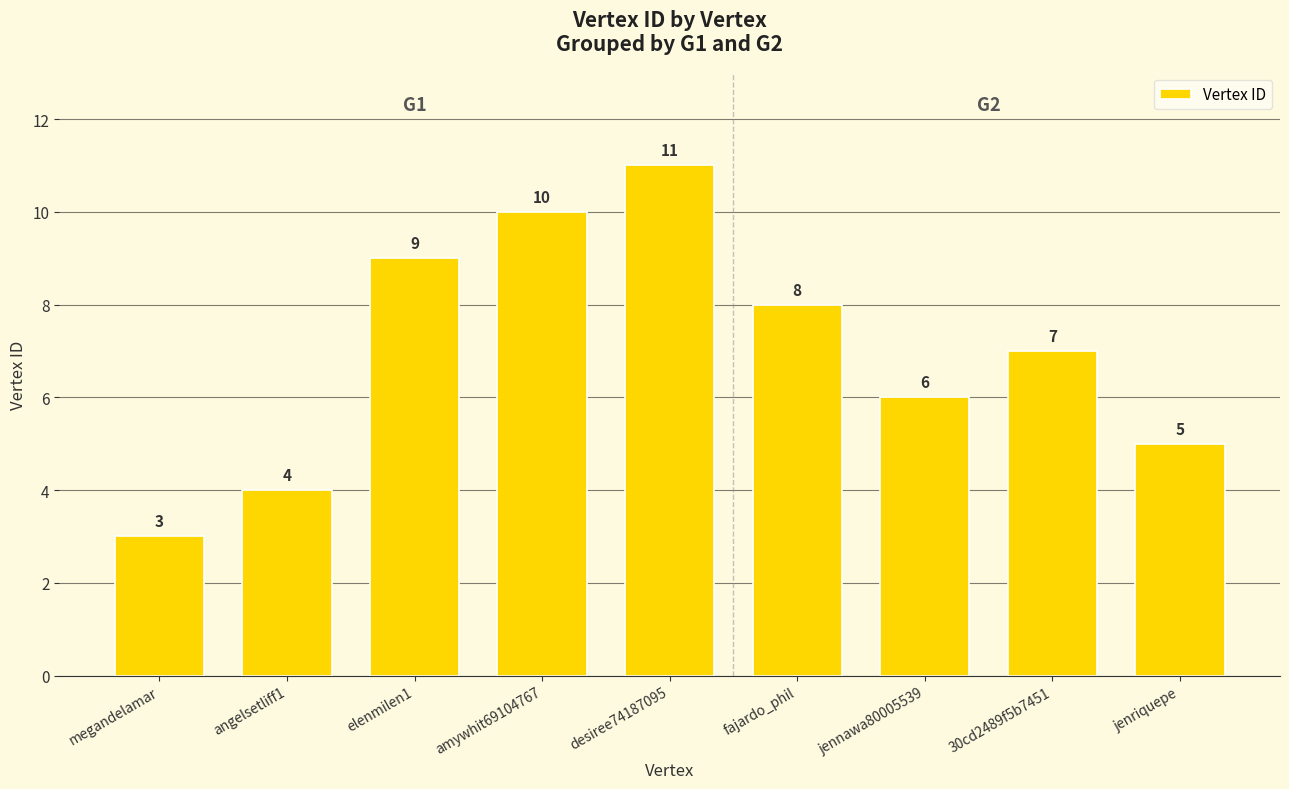

What value does the data have at desiree74187095?

11